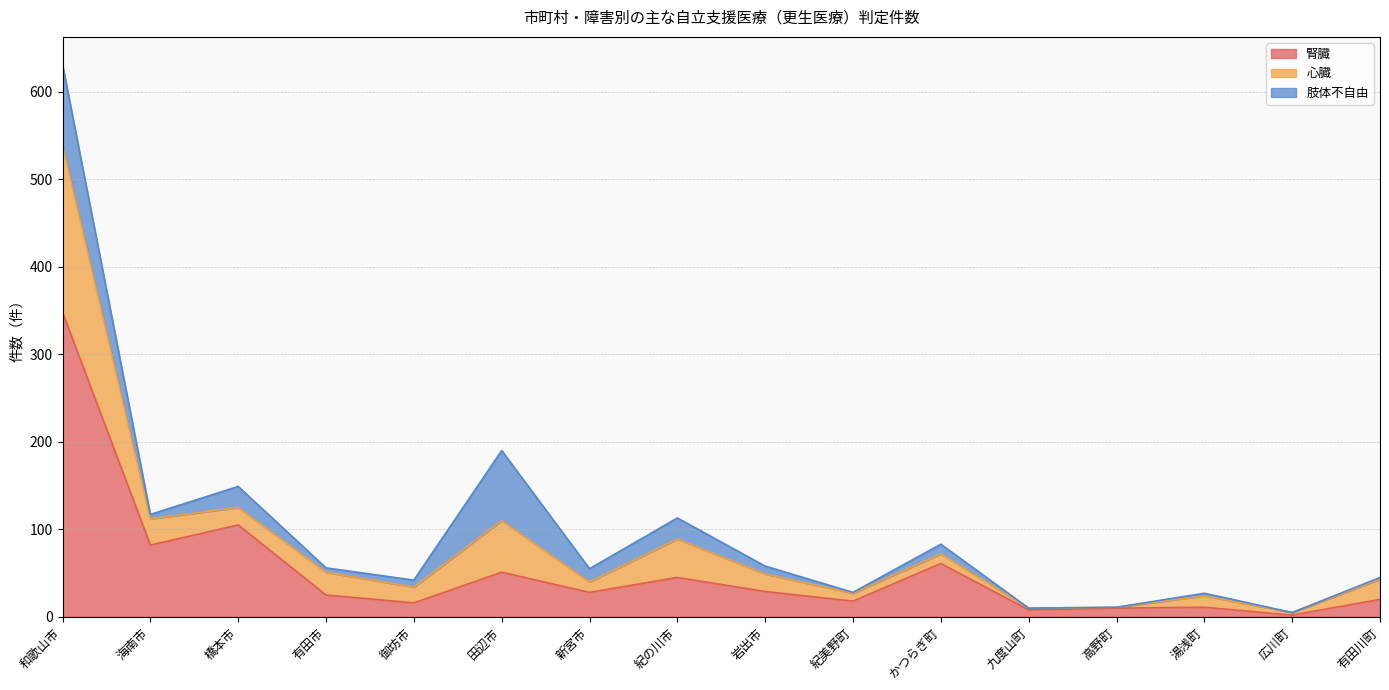

What position from the left is 海南市?

2